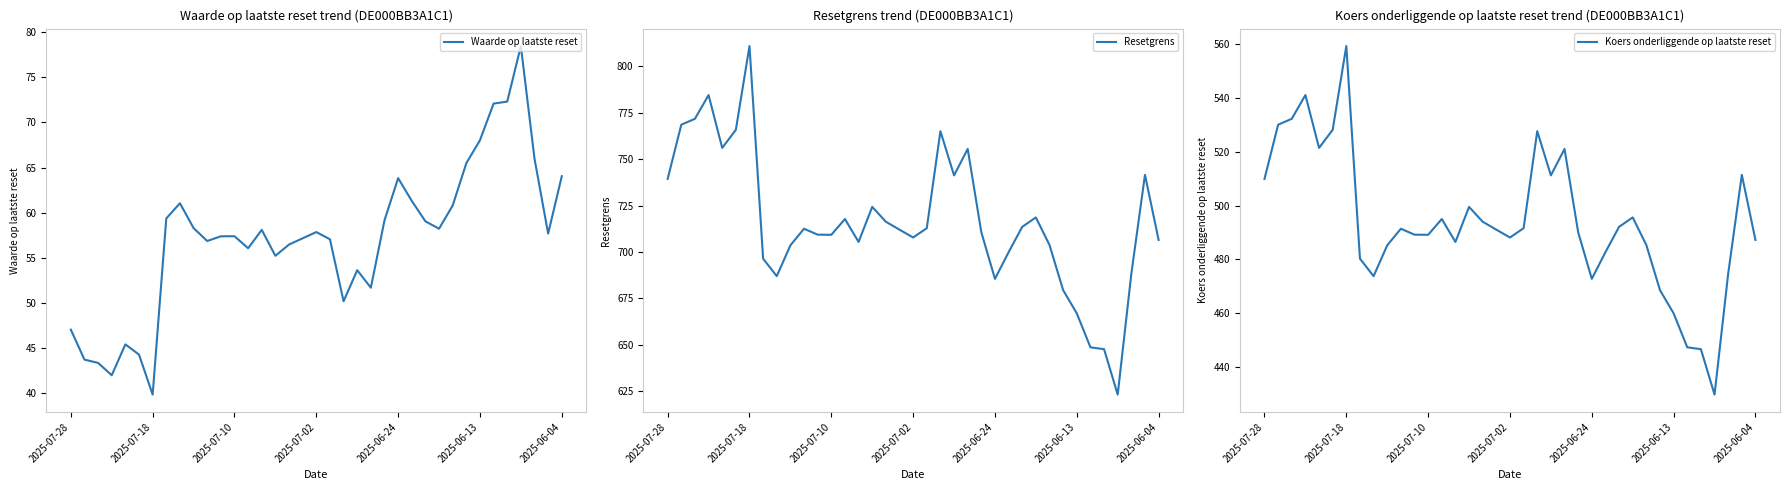

True or false: Koers onderliggende op laatste reset and Waarde op laatste reset cross at least once.

False